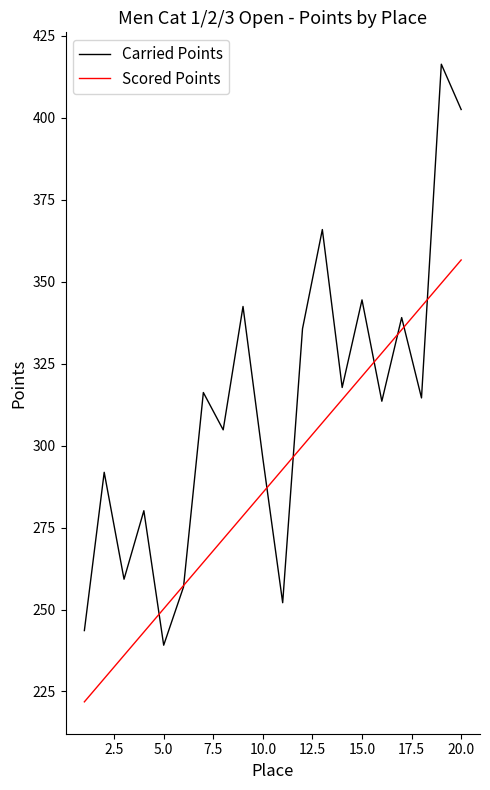

Which series has the largest range (max minus min)?

Carried Points